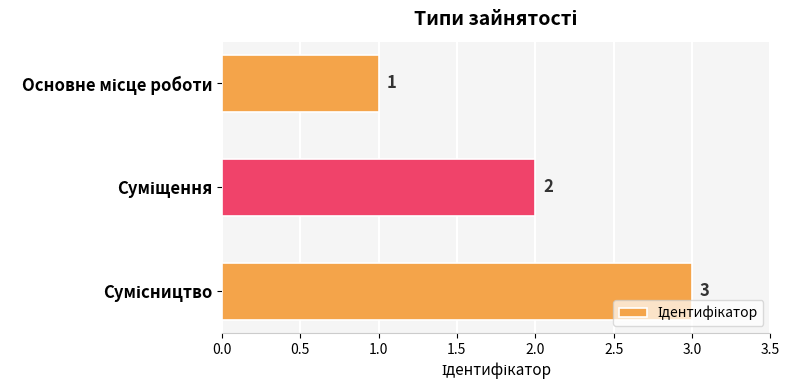

What is the maximum value shown in the chart?

3